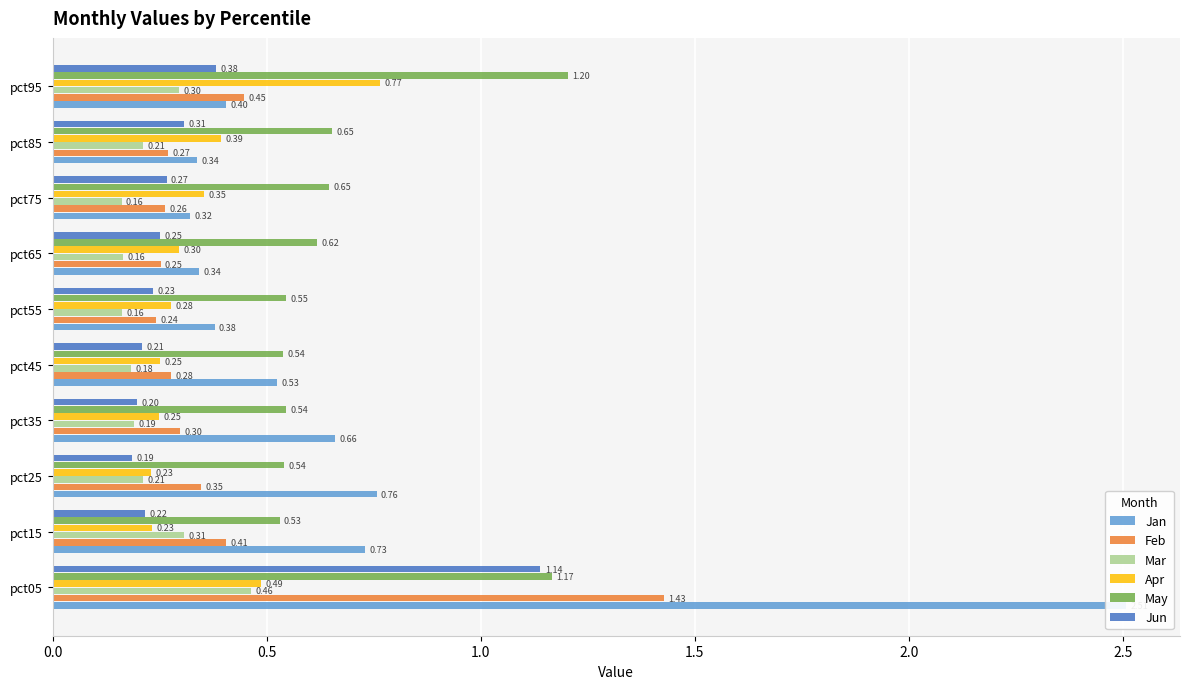

Are the bars grouped side by side (vs. stacked)?

Yes